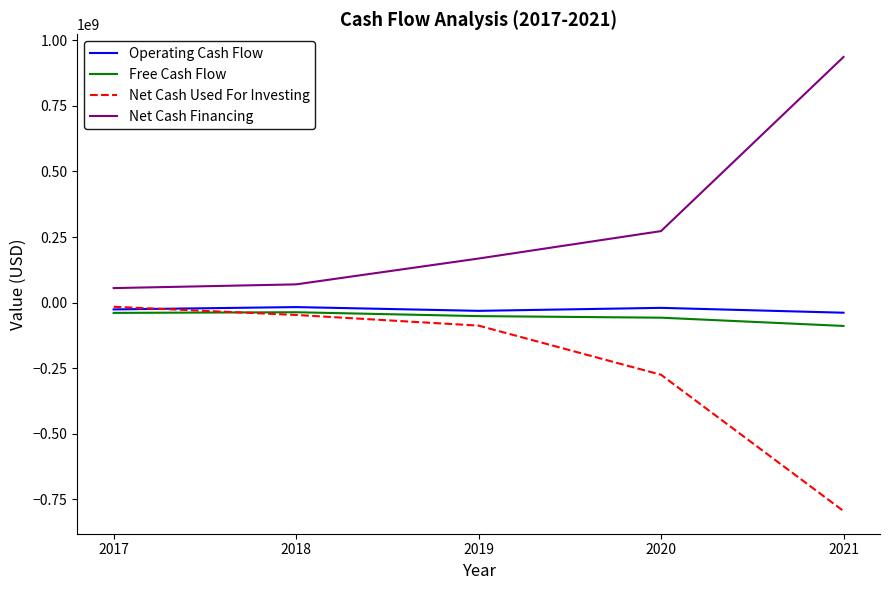

True or false: Net Cash Financing and Net Cash Used For Investing intersect in this chart.

False